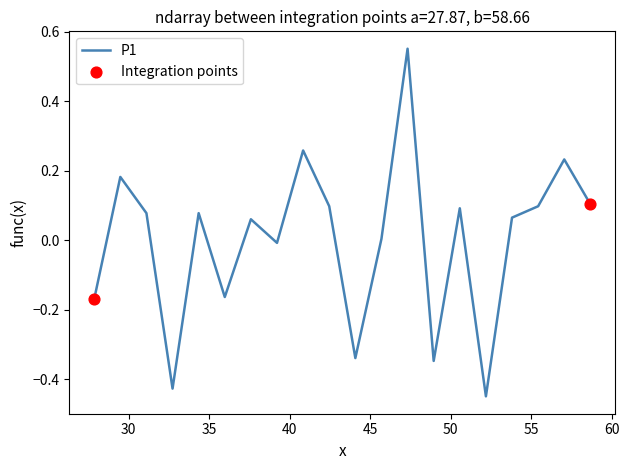

What is the difference between the maximum and minimum values?

1.0